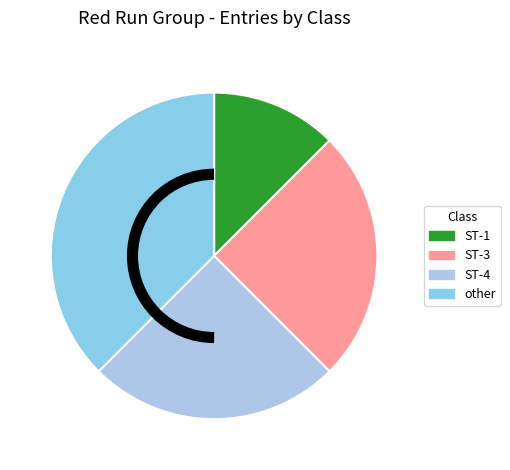

Does ST-1 account for over 50% of the chart?

No